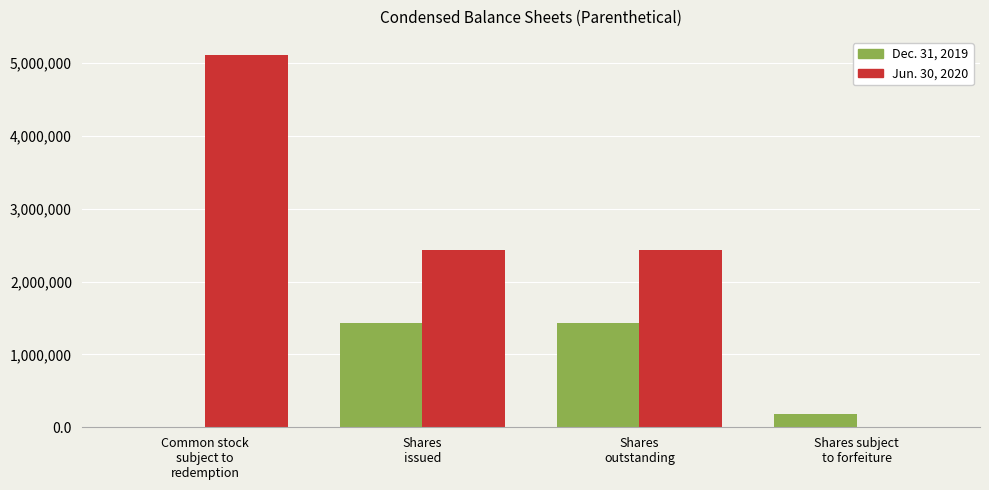

What is the approximate value of Jun. 30, 2020 at Shares
outstanding, to the nearest 10?

2439840